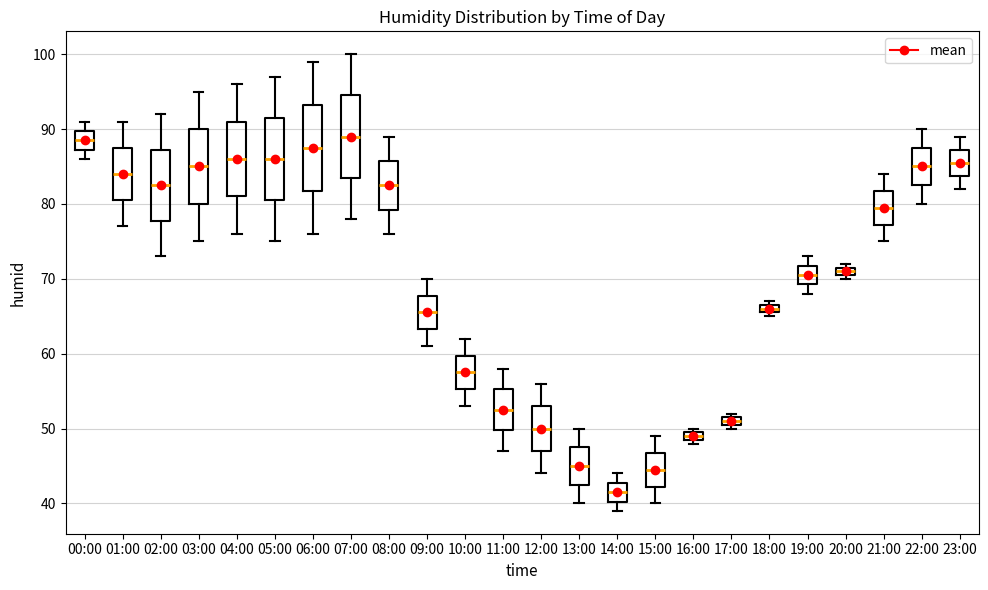

Where is the lower edge of the box for 17:00 on the y-axis? The values are not printed on the chart, so give them approximately, as read against the axis.

51